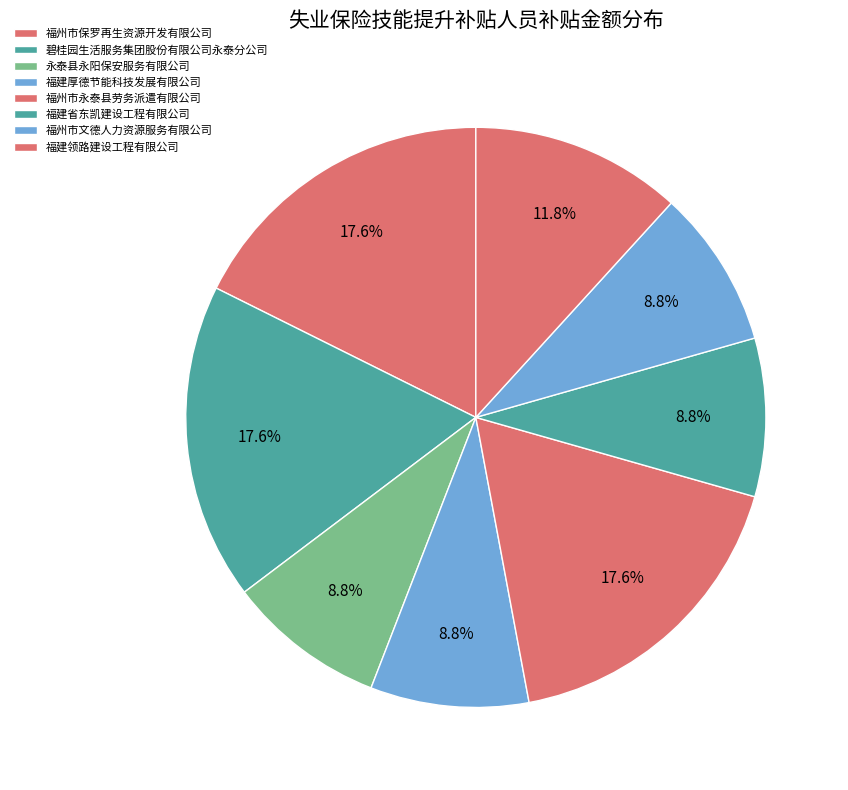

How many segments does this pie chart have?

8